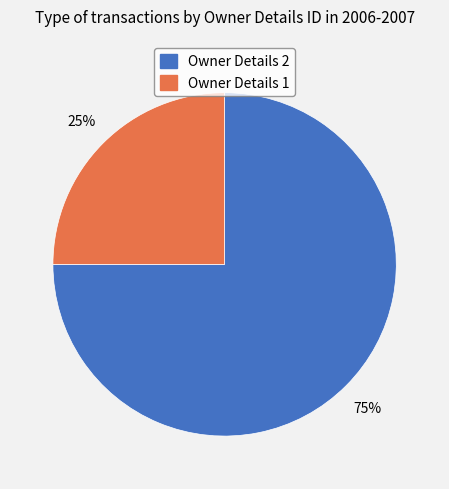

How many segments does this pie chart have?

2